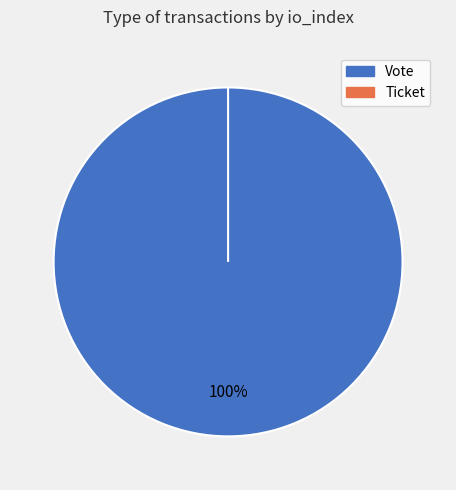

Which slice is the smallest?

Ticket